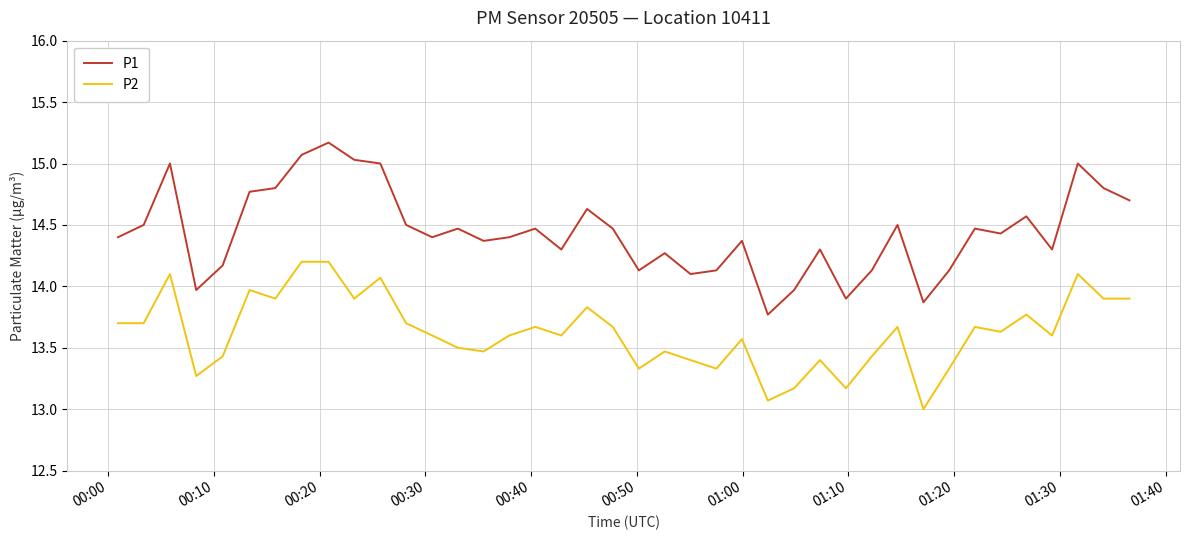

List the series in order of their overall mean, highest first.

P1, P2